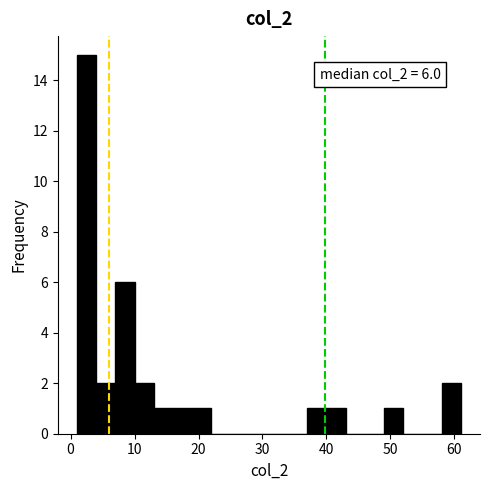

Read against the x-axis, roughly where is the centre of the tallest bar?

3